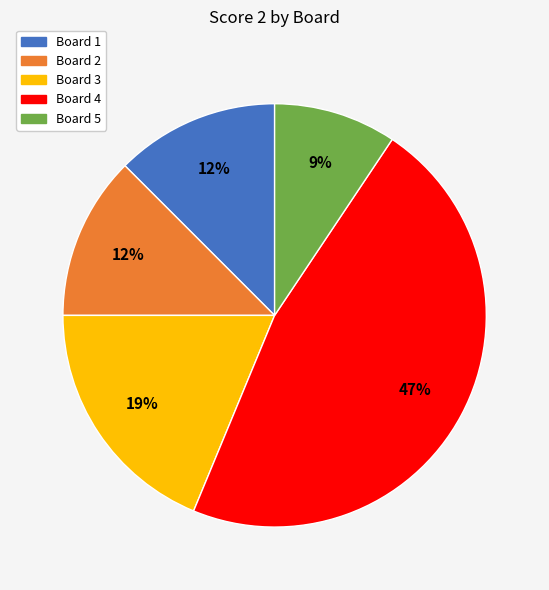

Is there any slice that represents more than half of the pie?

No